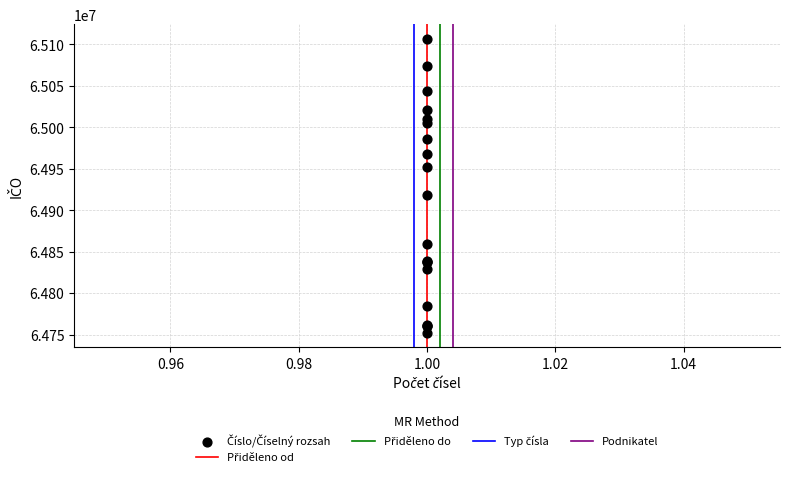

What Y value in the scatter plot is closest to 64929416?

64918449.7